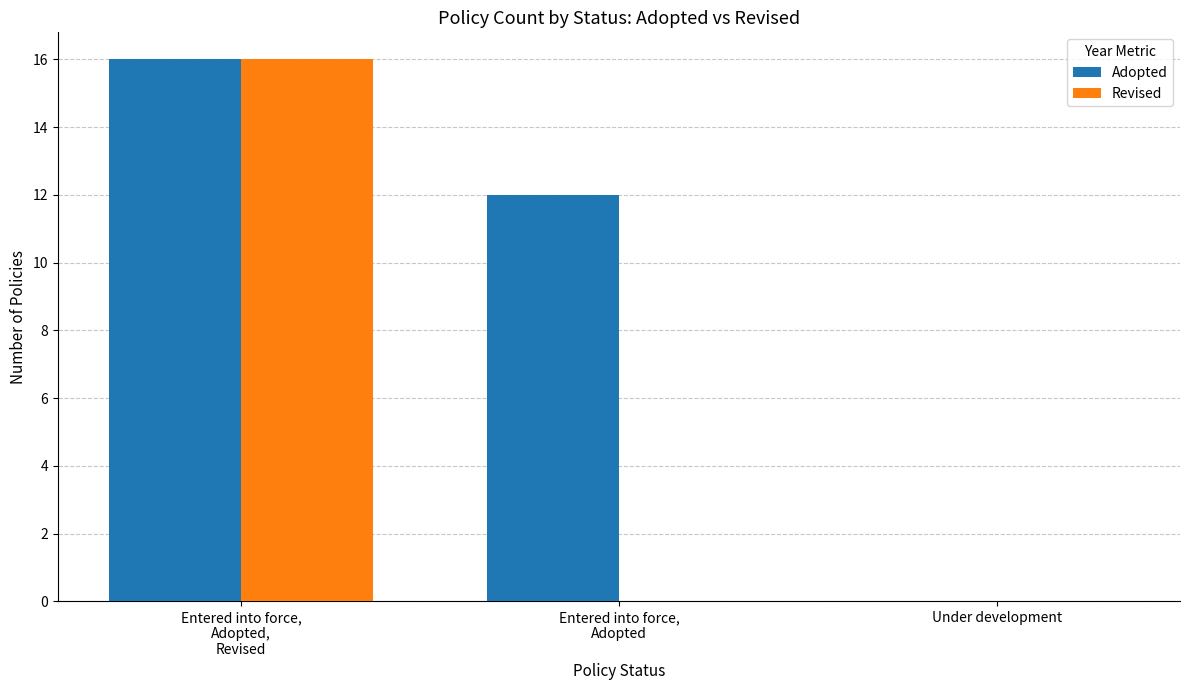

At which category is the sum across all series the highest?

Entered into force,
Adopted,
Revised